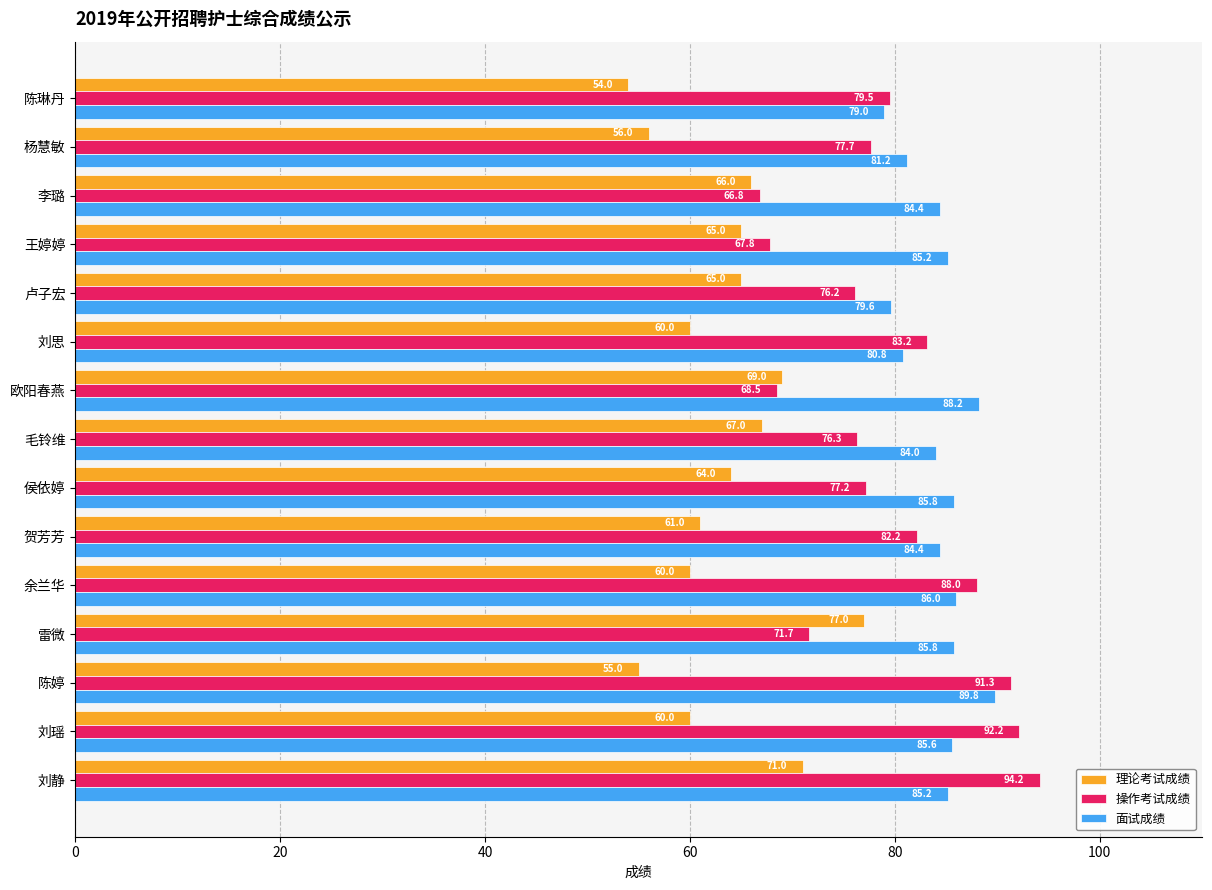

Where is 操作考试成绩 nearest to the value 80?

陈琳丹